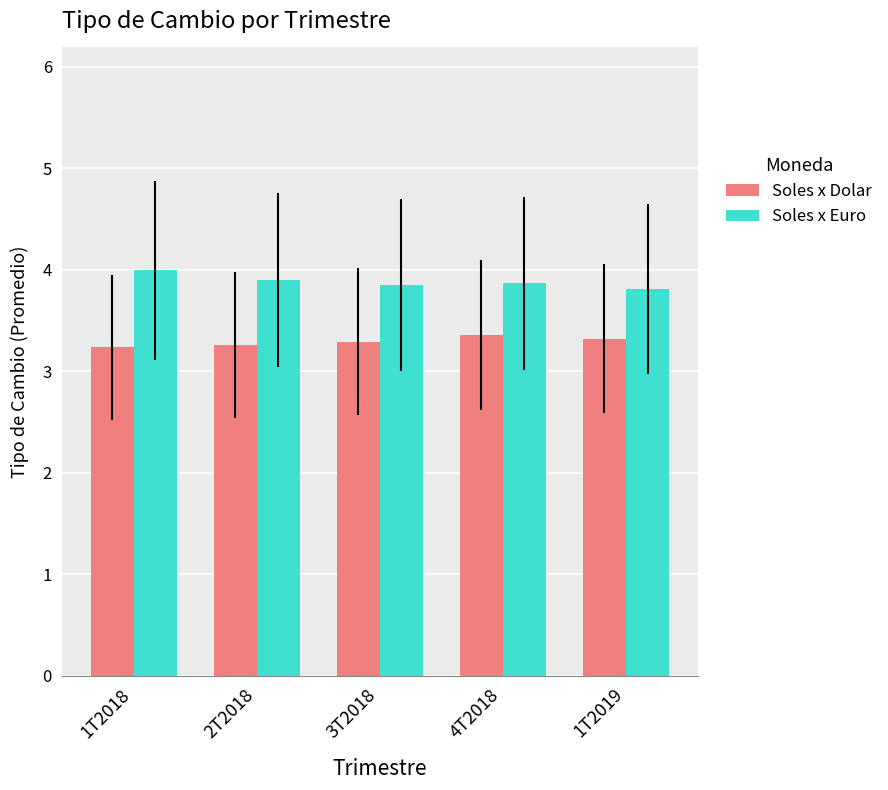

What is the label of the 3rd bar from the right?

3T2018